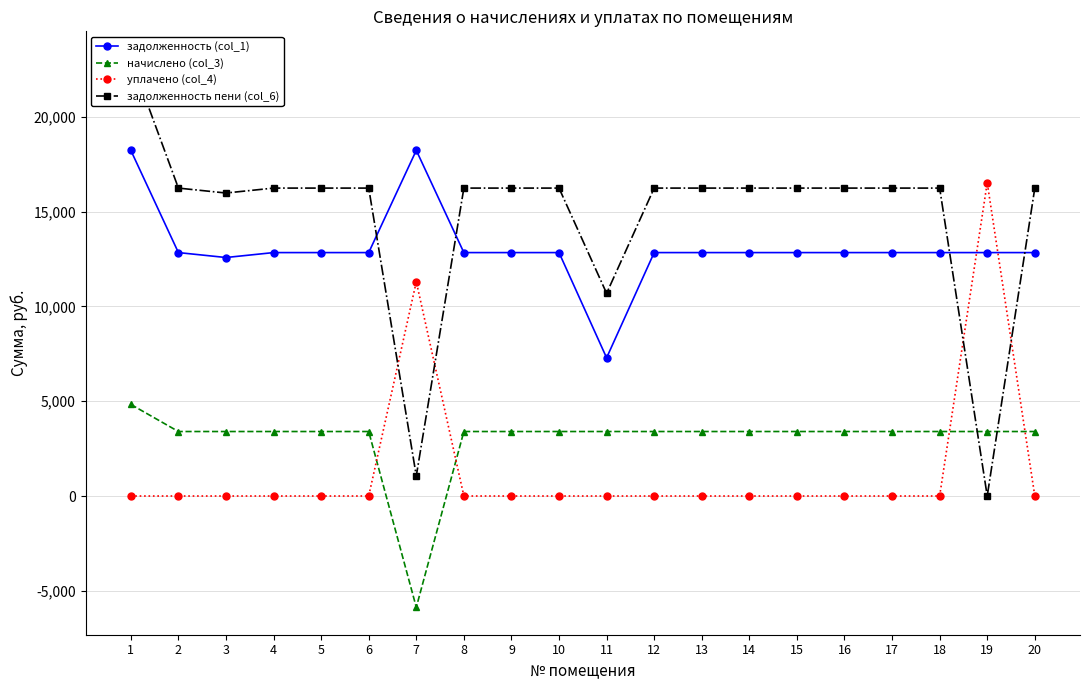

What are all the series names shown in the legend?

задолженность (col_1), начислено (col_3), уплачено (col_4), задолженность пени (col_6)